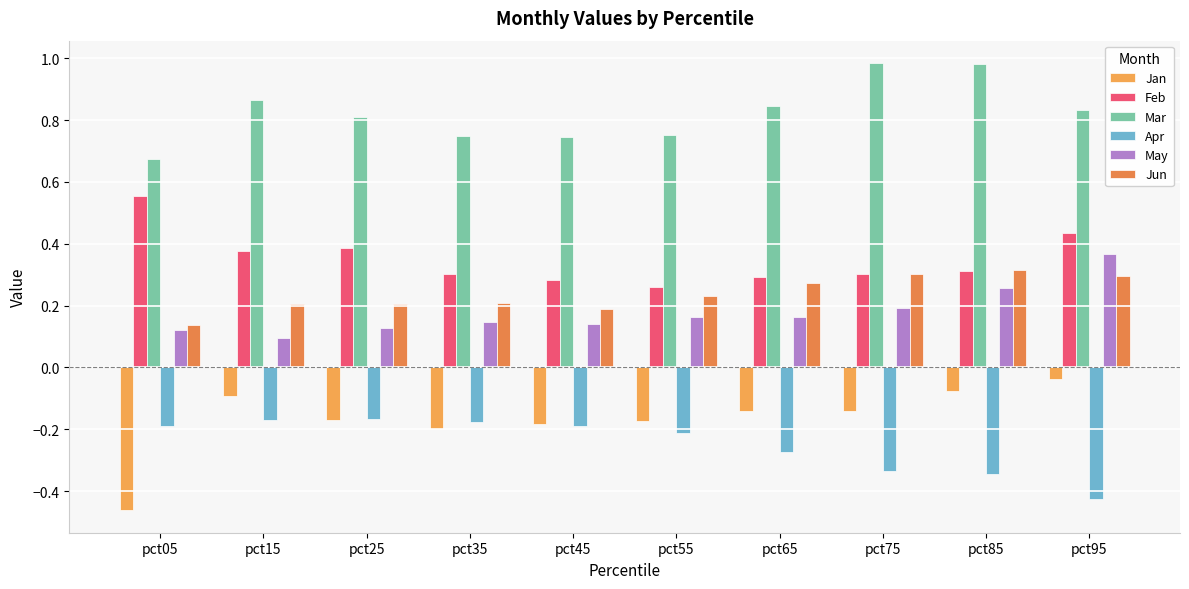

Is the value of Mar at pct15 greater than the value of Apr at pct55?

Yes